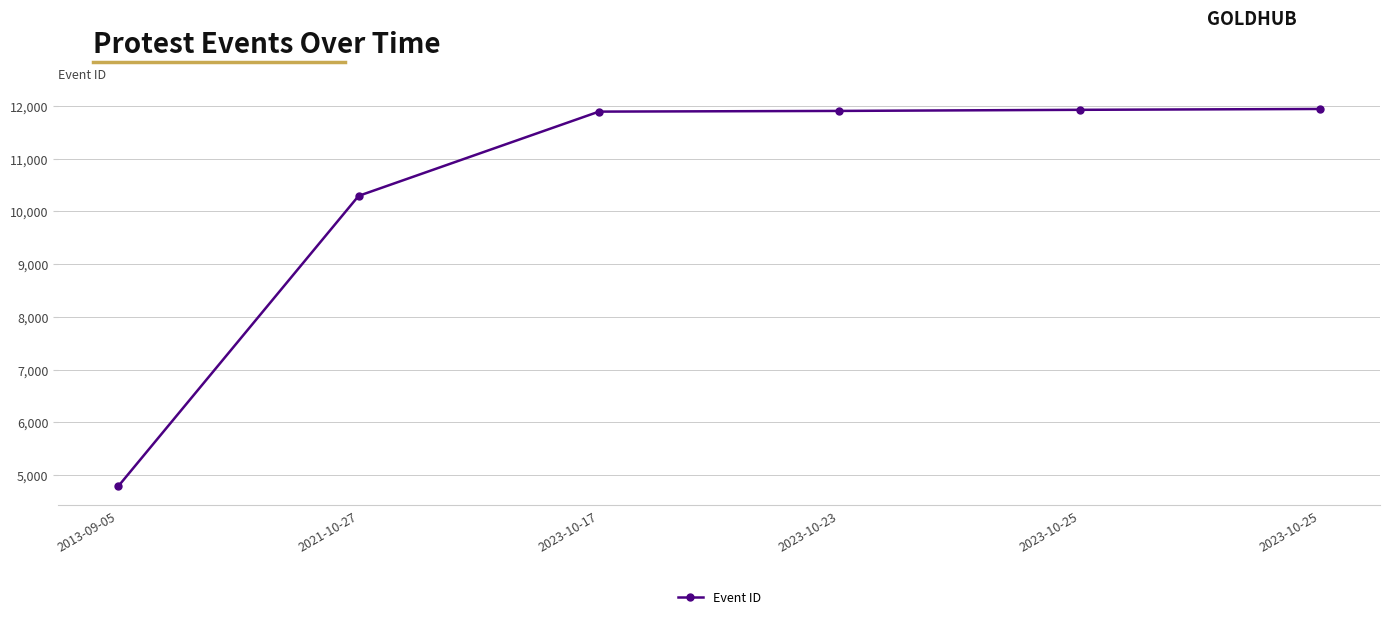

What is the label of the 3rd point from the left?

2023-10-17